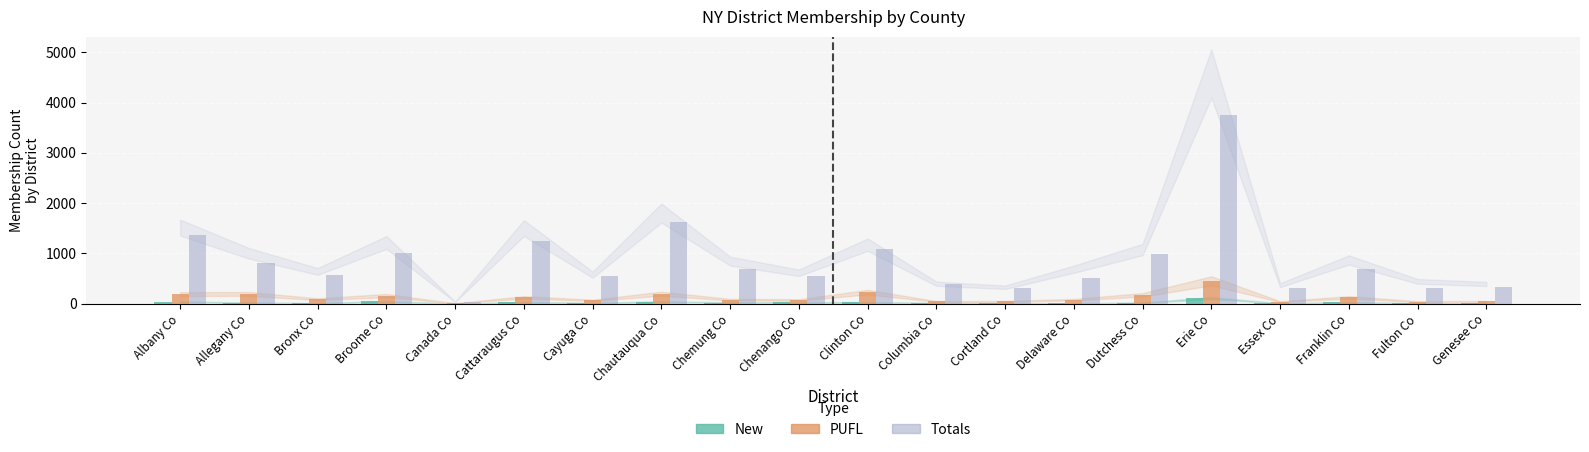

What is the total value across all series at Bronx Co?

672